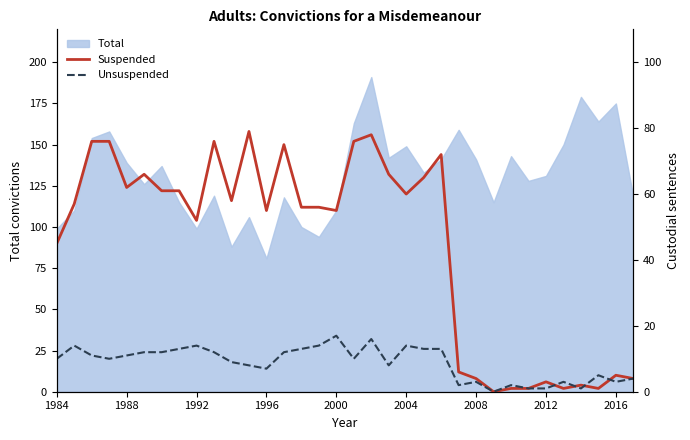

What is the minimum value for Total?

81